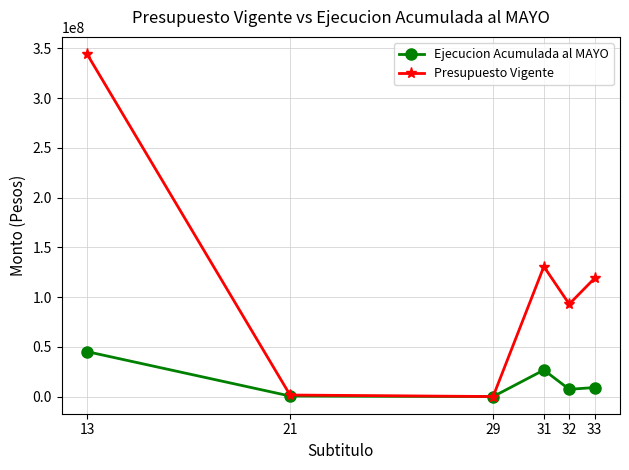

What is the difference between the Presupuesto Vigente values at 21 and 31?

129159589